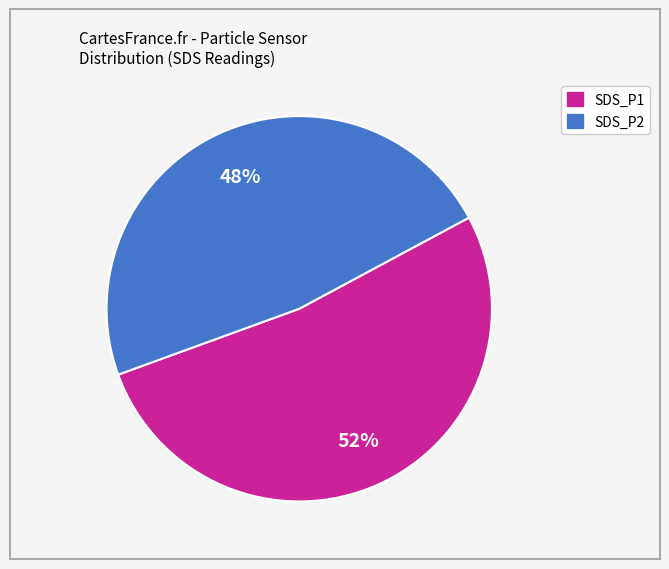

How many slices are in this pie chart?

2